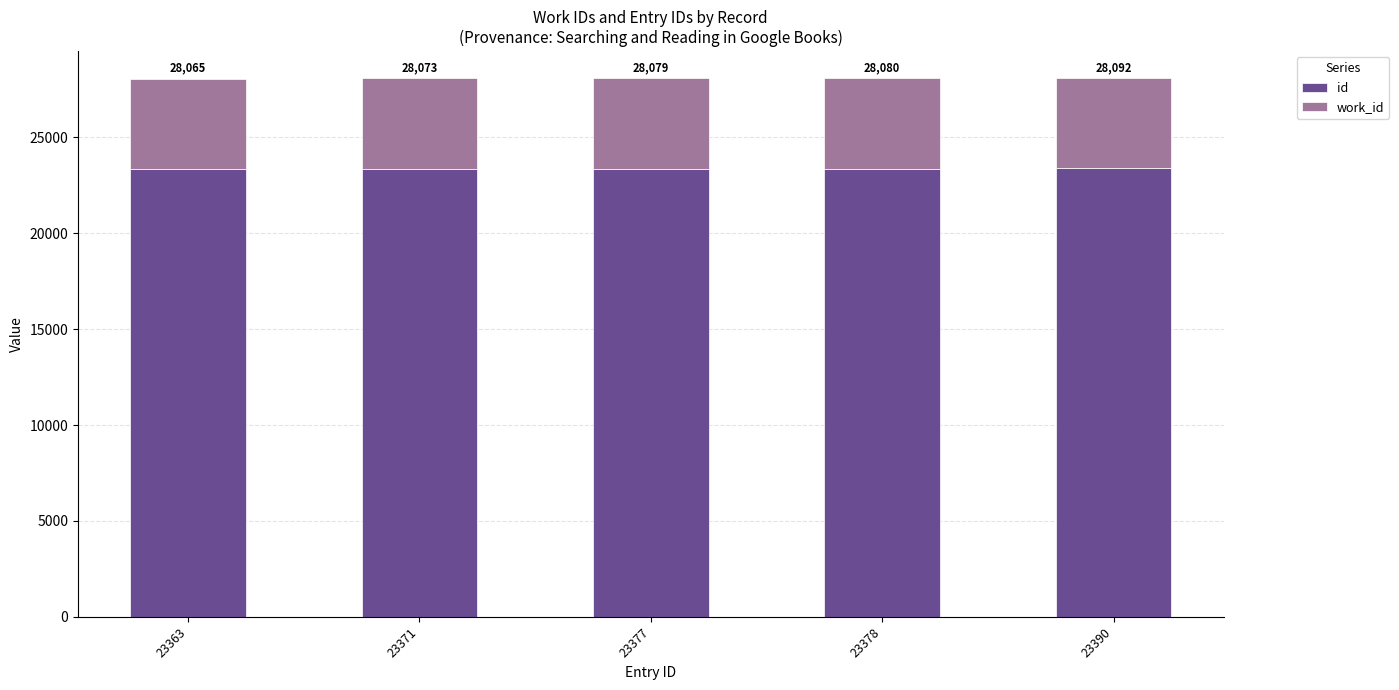

What is the total value across all series at 23390?

28092